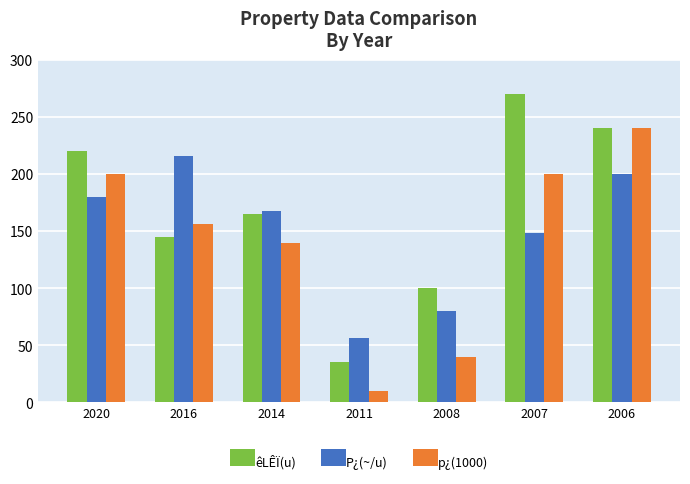

What are all the series names shown in the legend?

êLÊÏ(u), P¿(~/u), p¿(1000)